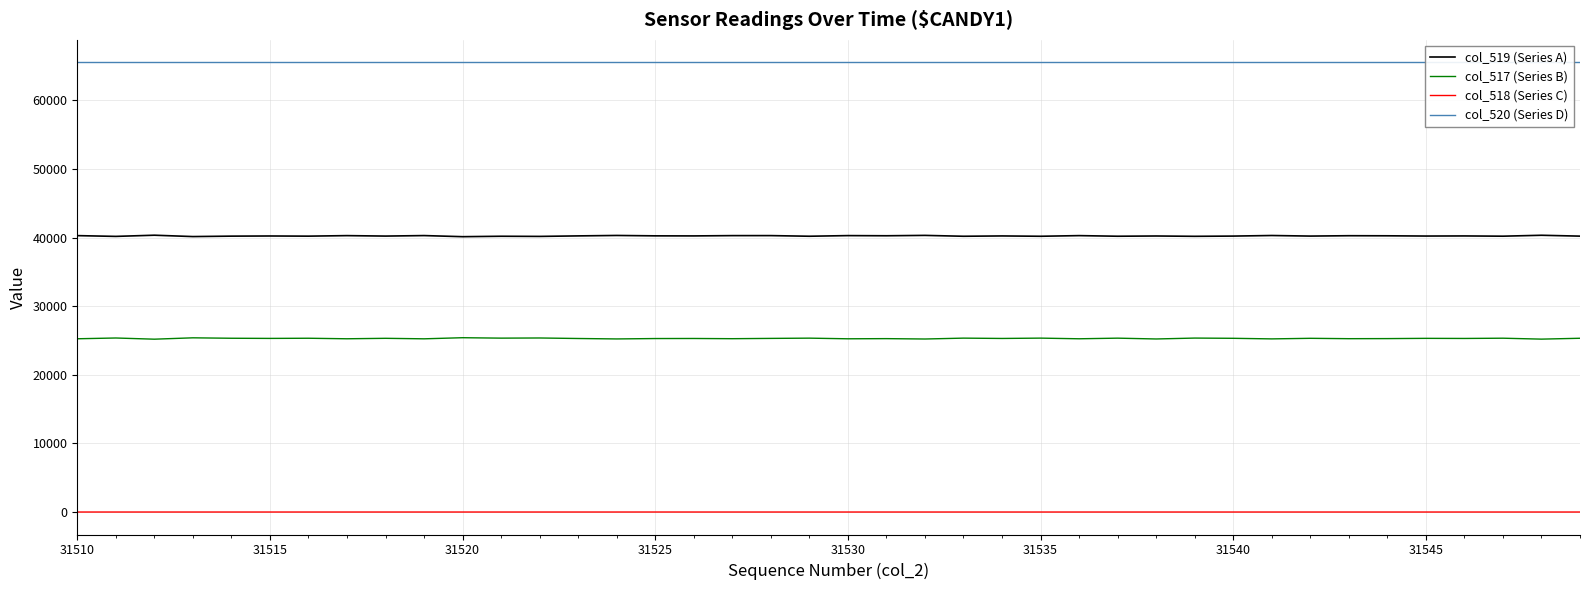

What are all the series names shown in the legend?

col_519 (Series A), col_517 (Series B), col_518 (Series C), col_520 (Series D)